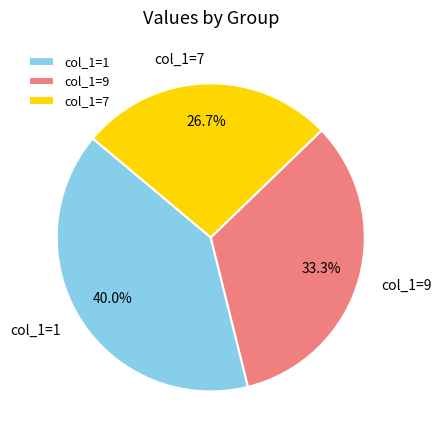

Does any single category account for the majority?

No